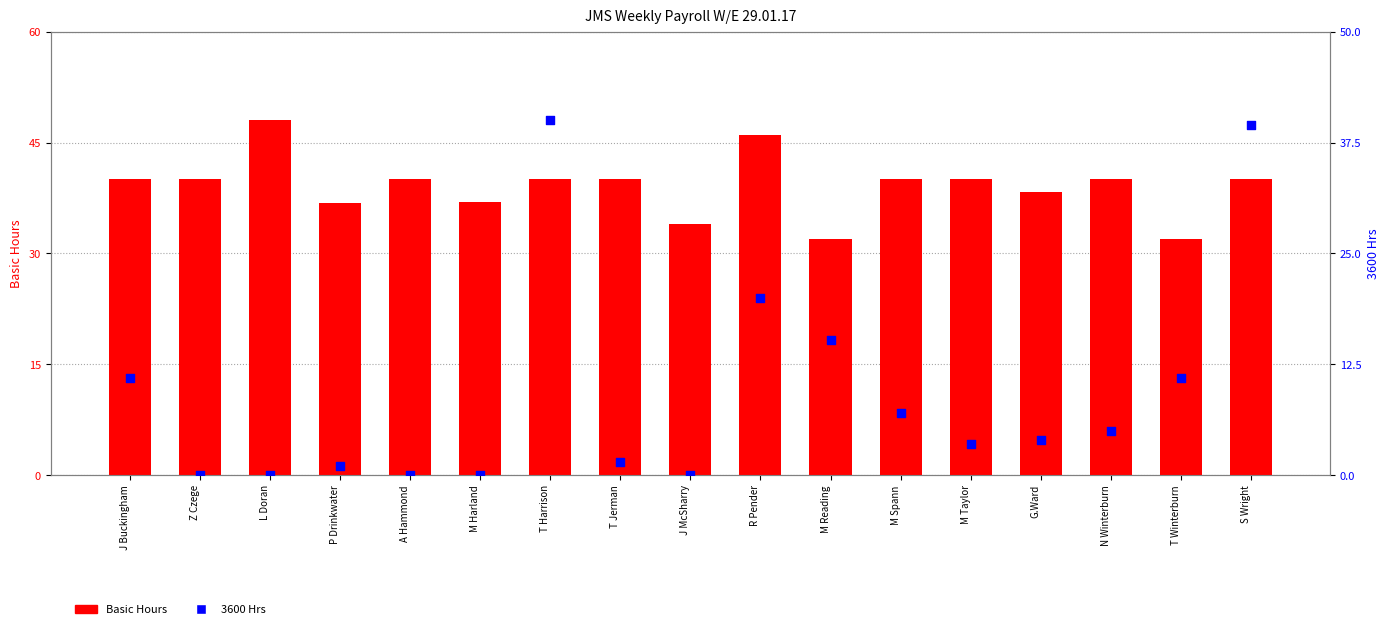

Which series has the widest spread of Y values?

3600 Hrs